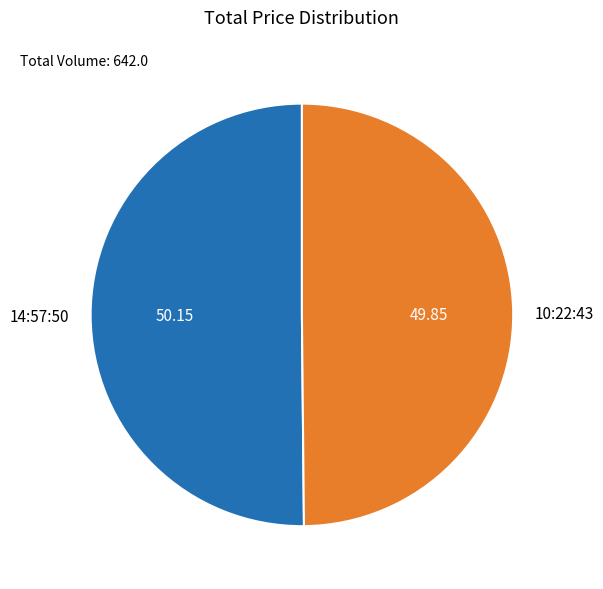

True or false: 14:57:50 accounts for 65% of the total.

False